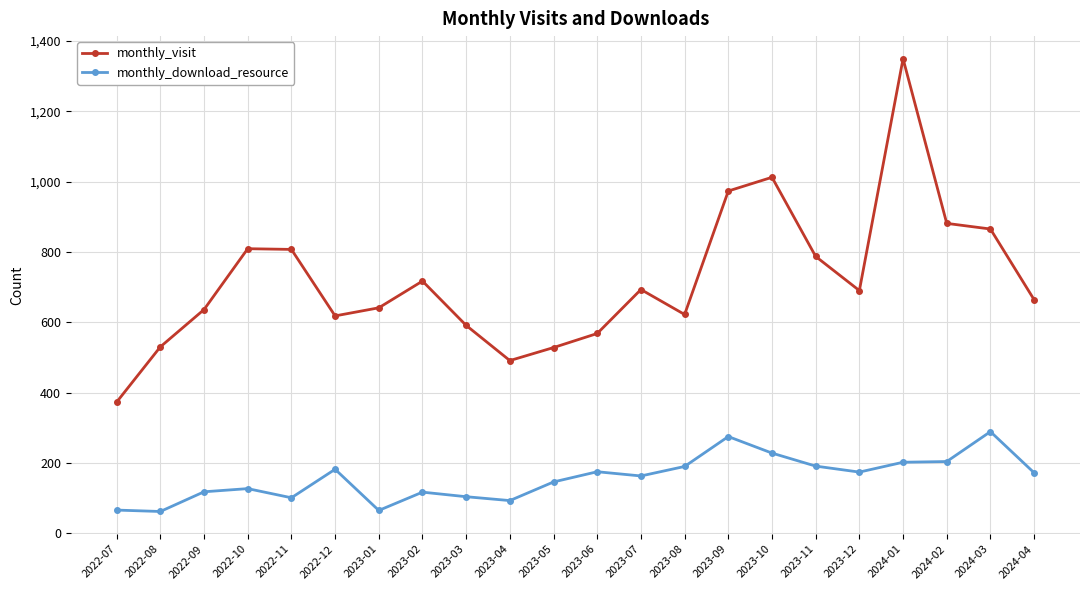

Which category has the lowest value in the monthly_visit series?

2022-07